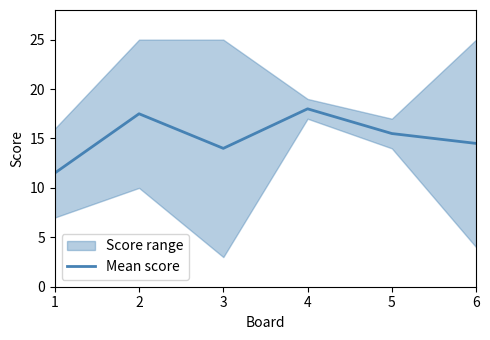

Which category has the lowest value across all series?

1